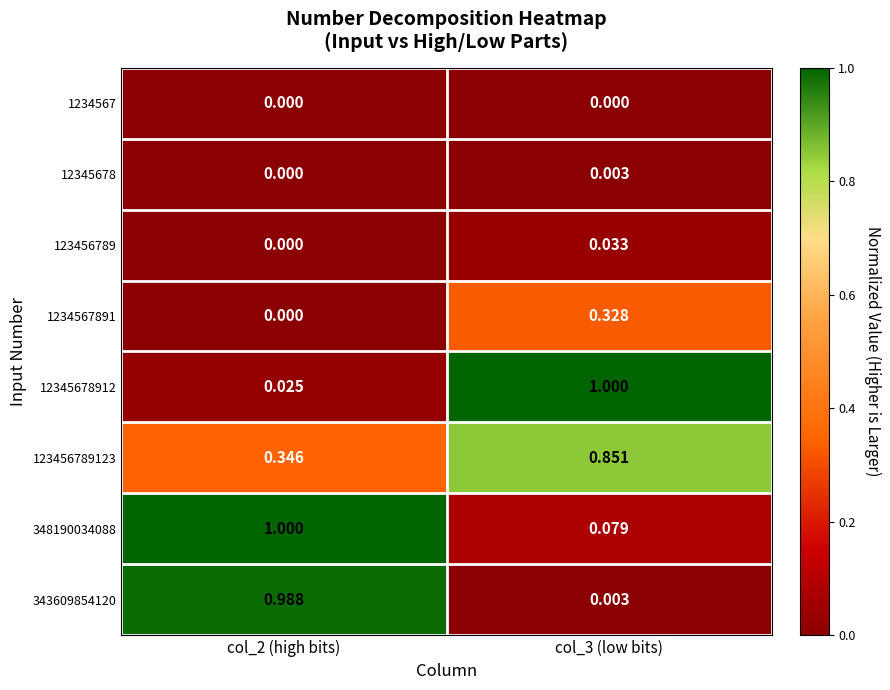

Is the value of 348190034088 at col_3 (low bits) greater than the value of 1234567891 at col_2 (high bits)?

Yes